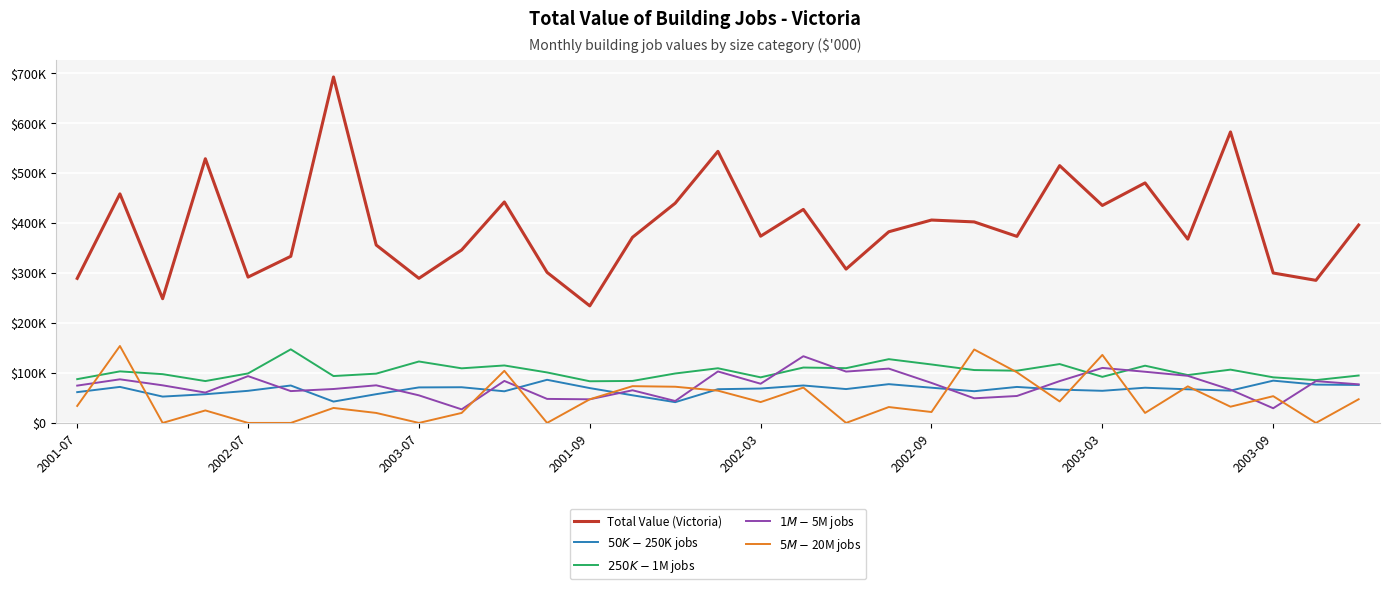

How many intersections are there between $50K-$250K jobs and $5M-$20M jobs?

12